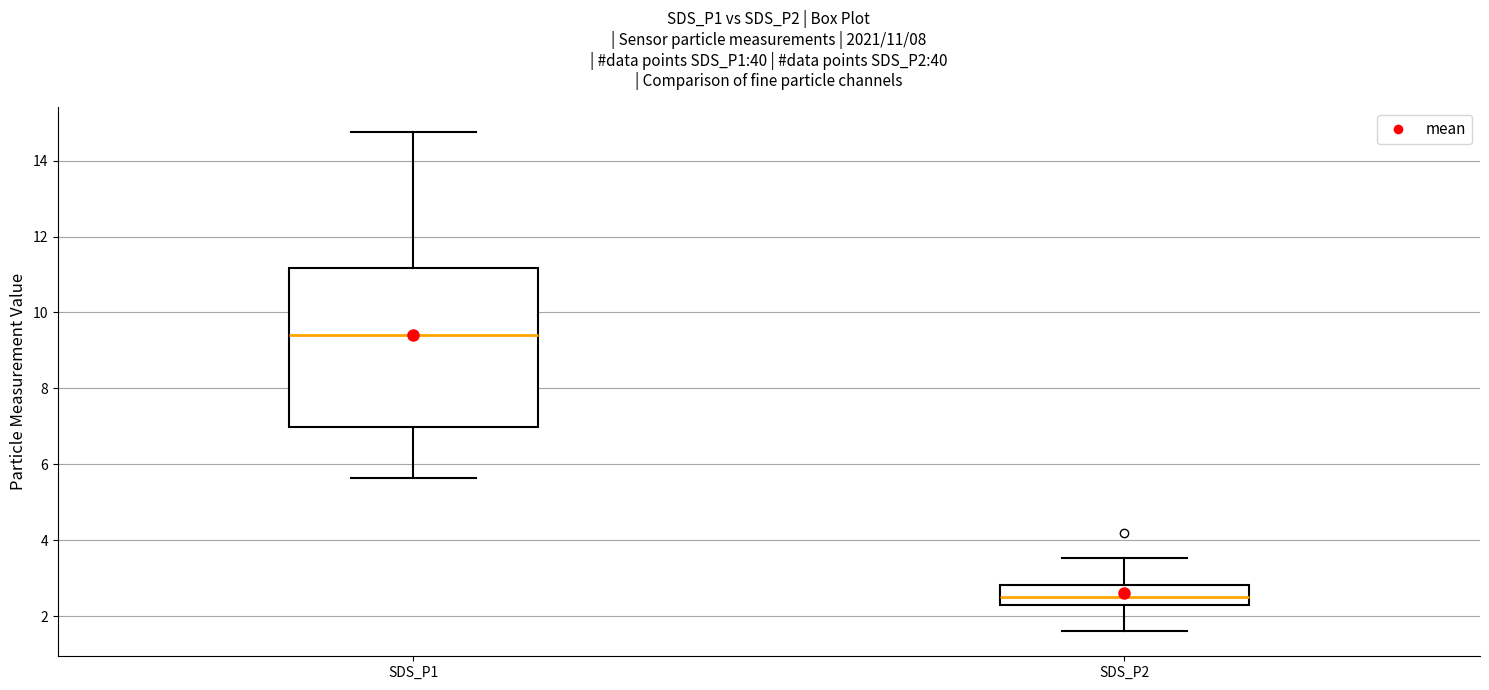

Which box's median line is the highest?

SDS_P1